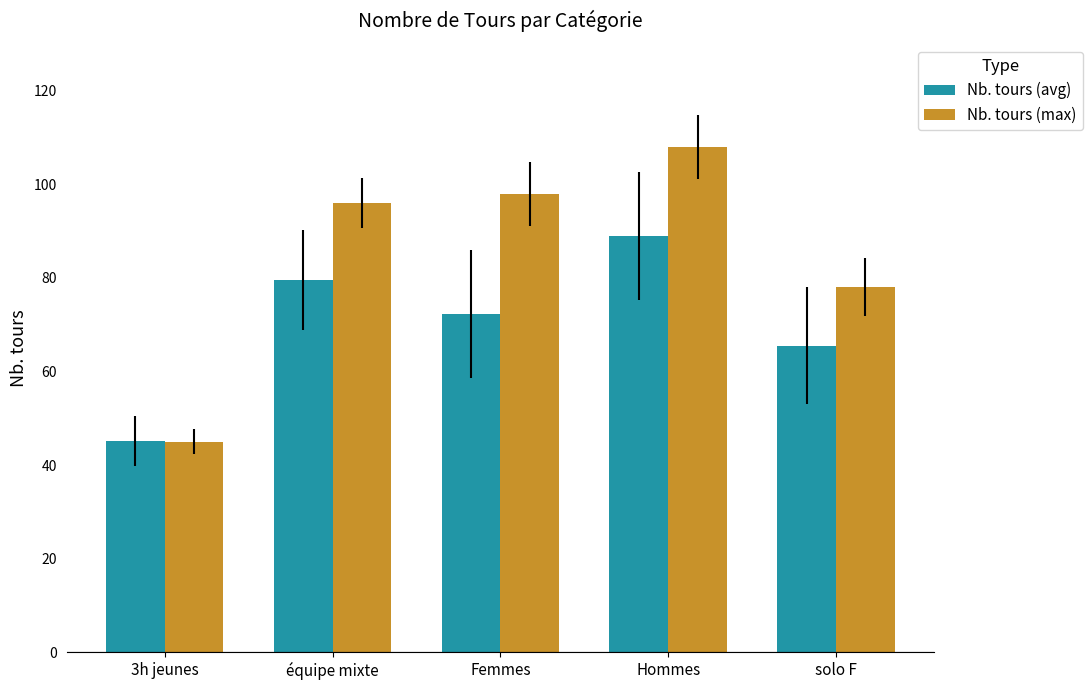

What is the value of the Nb. tours (avg) bar at the 3rd from the left?

72.3